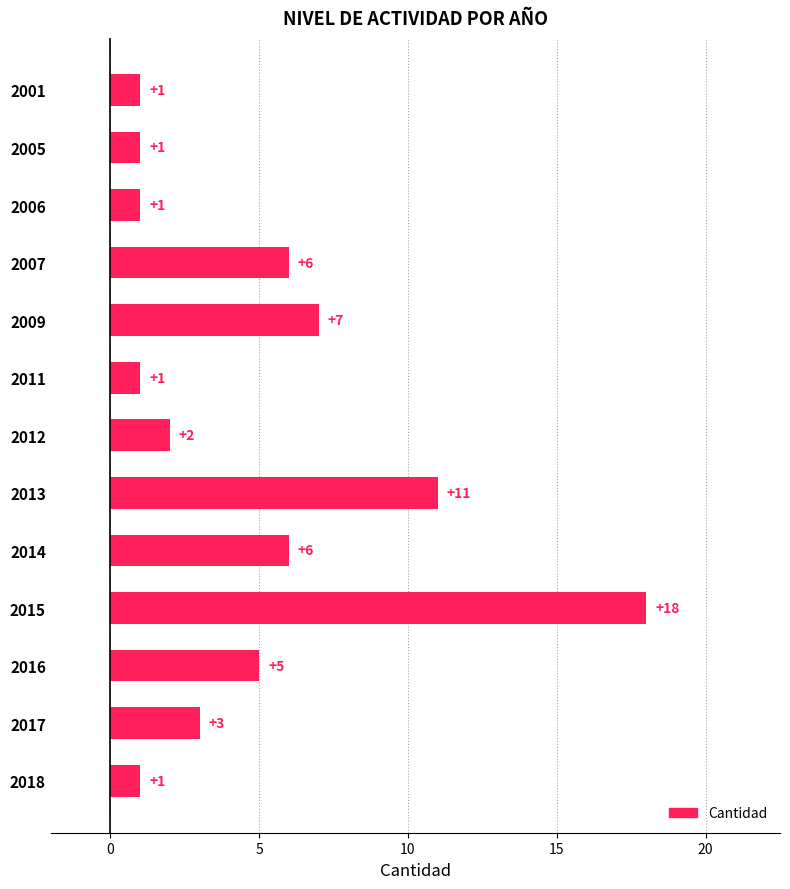

What is the maximum value shown in the chart?

18